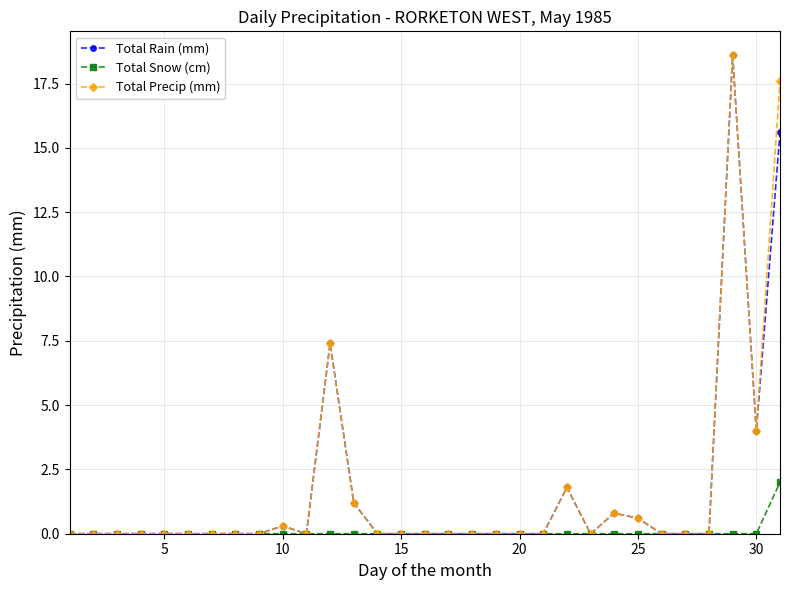

What is the highest value of the Total Snow (cm) series?

2.0